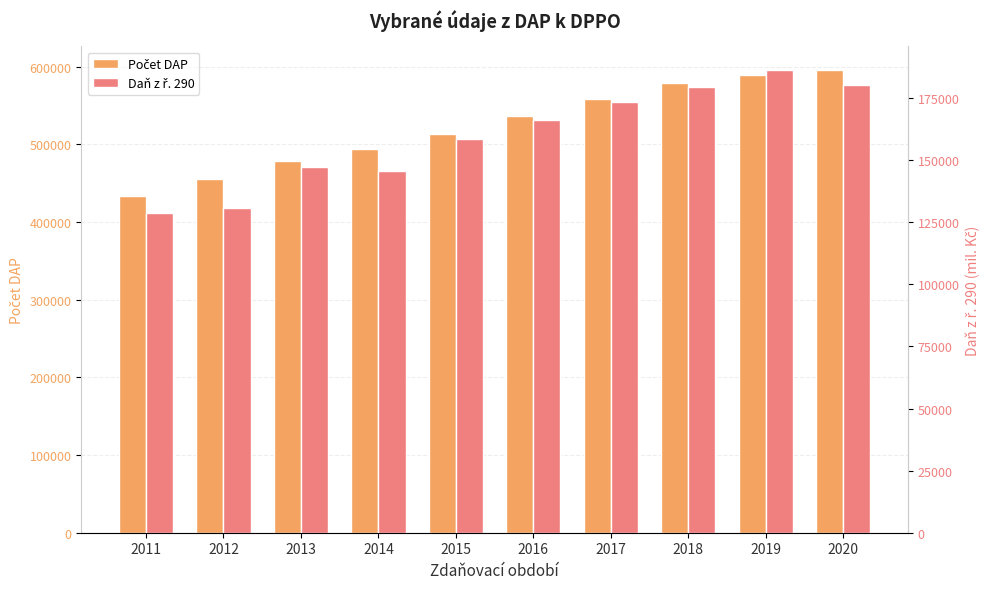

Rank the series at 2018 from highest to lowest value.

Počet DAP, Daň z ř. 290